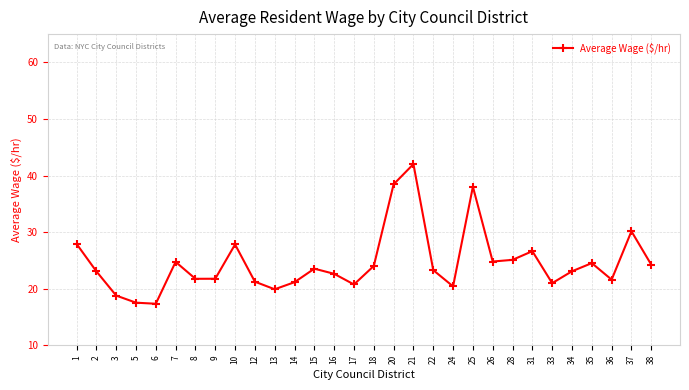

How many categories are shown in the chart?

30